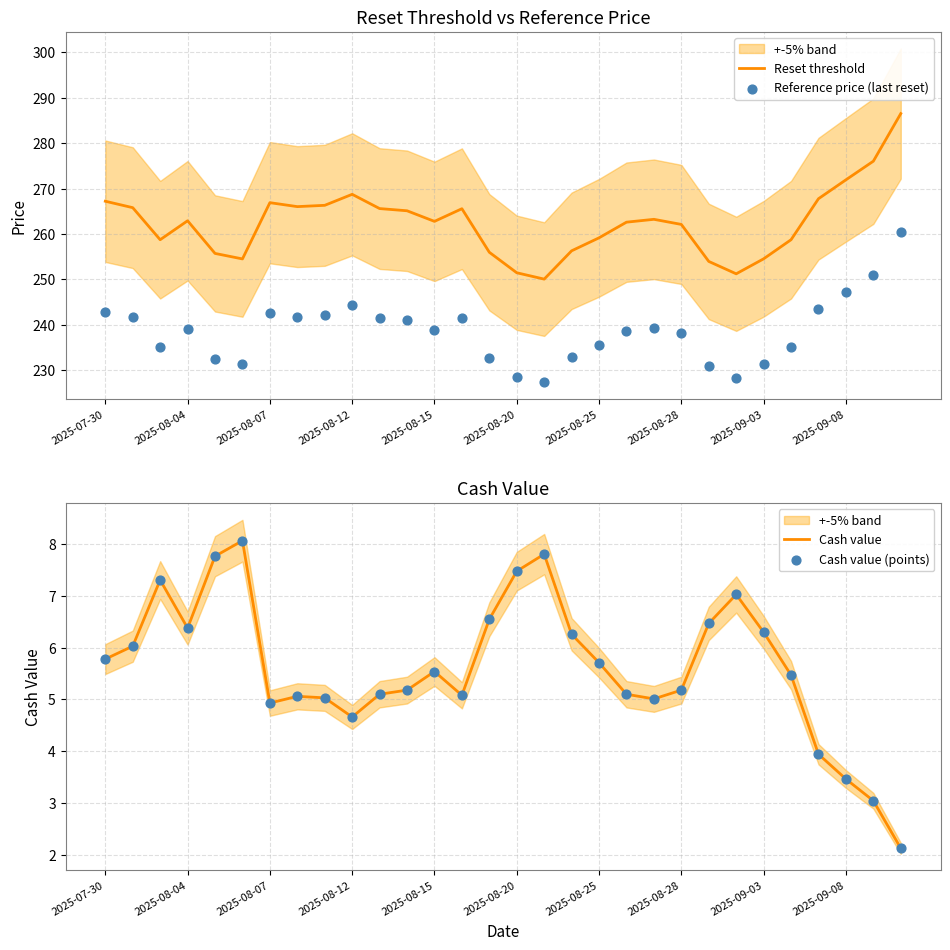

What are all the series names shown in the legend?

Reset threshold, Reference price (last reset), Cash value, Cash value (points)